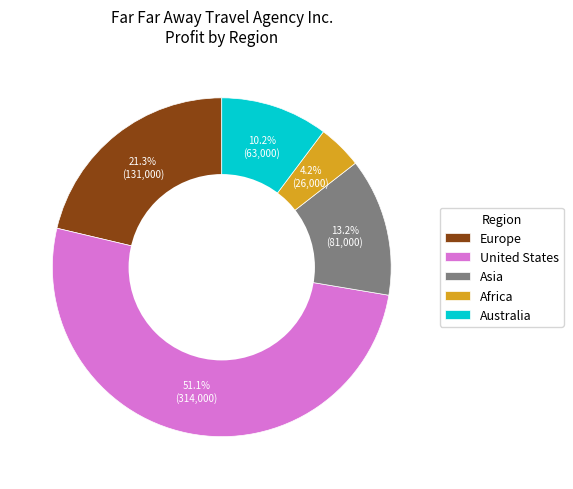

To the nearest percent, what is the difference between the largest and smallest slice percentages?

47%